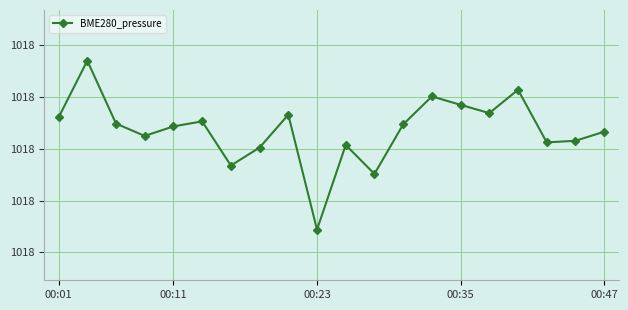

Does the chart have visible grid lines?

Yes